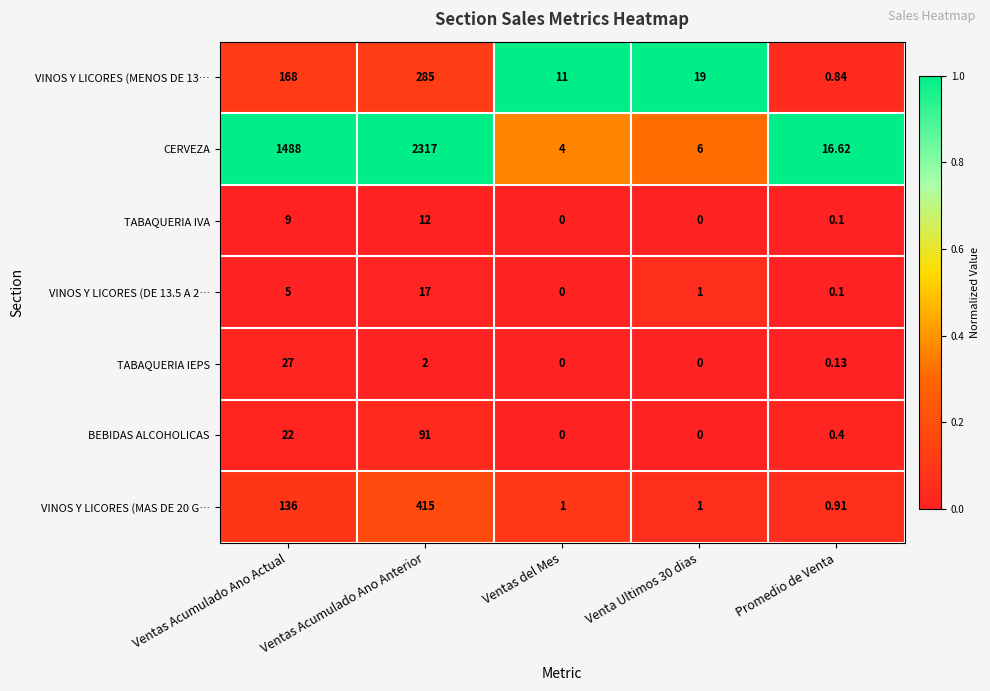

What is the difference between the highest and lowest values at Ventas Acumulado Ano Actual?

1483.0